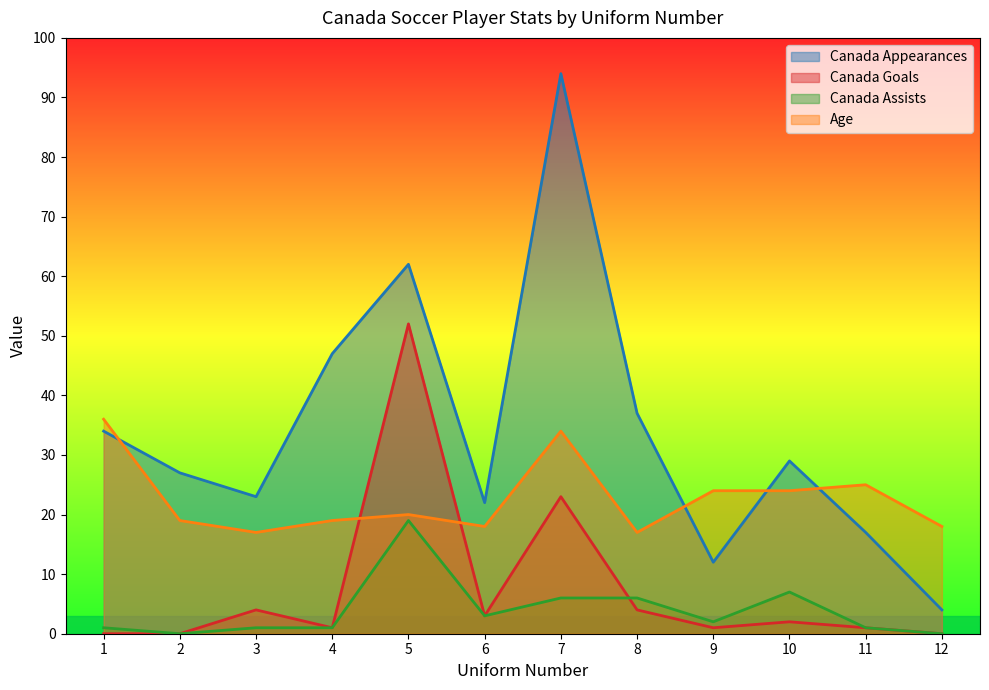

Count the number of data series in this chart.

4